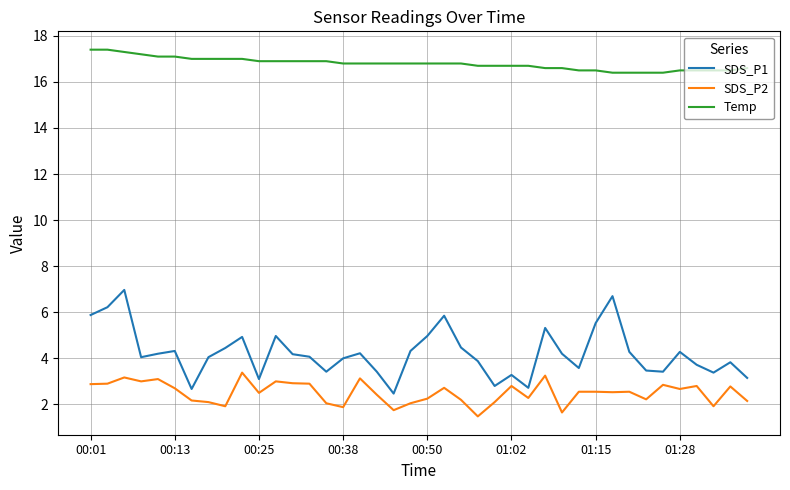

True or false: SDS_P2 has more than 0 interior local peaks.

True